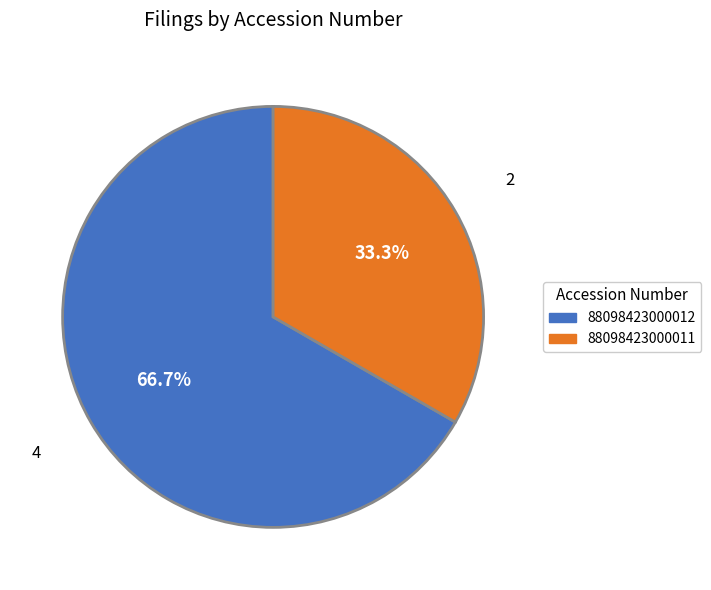

Rank the categories by value from highest to lowest.

88098423000012, 88098423000011